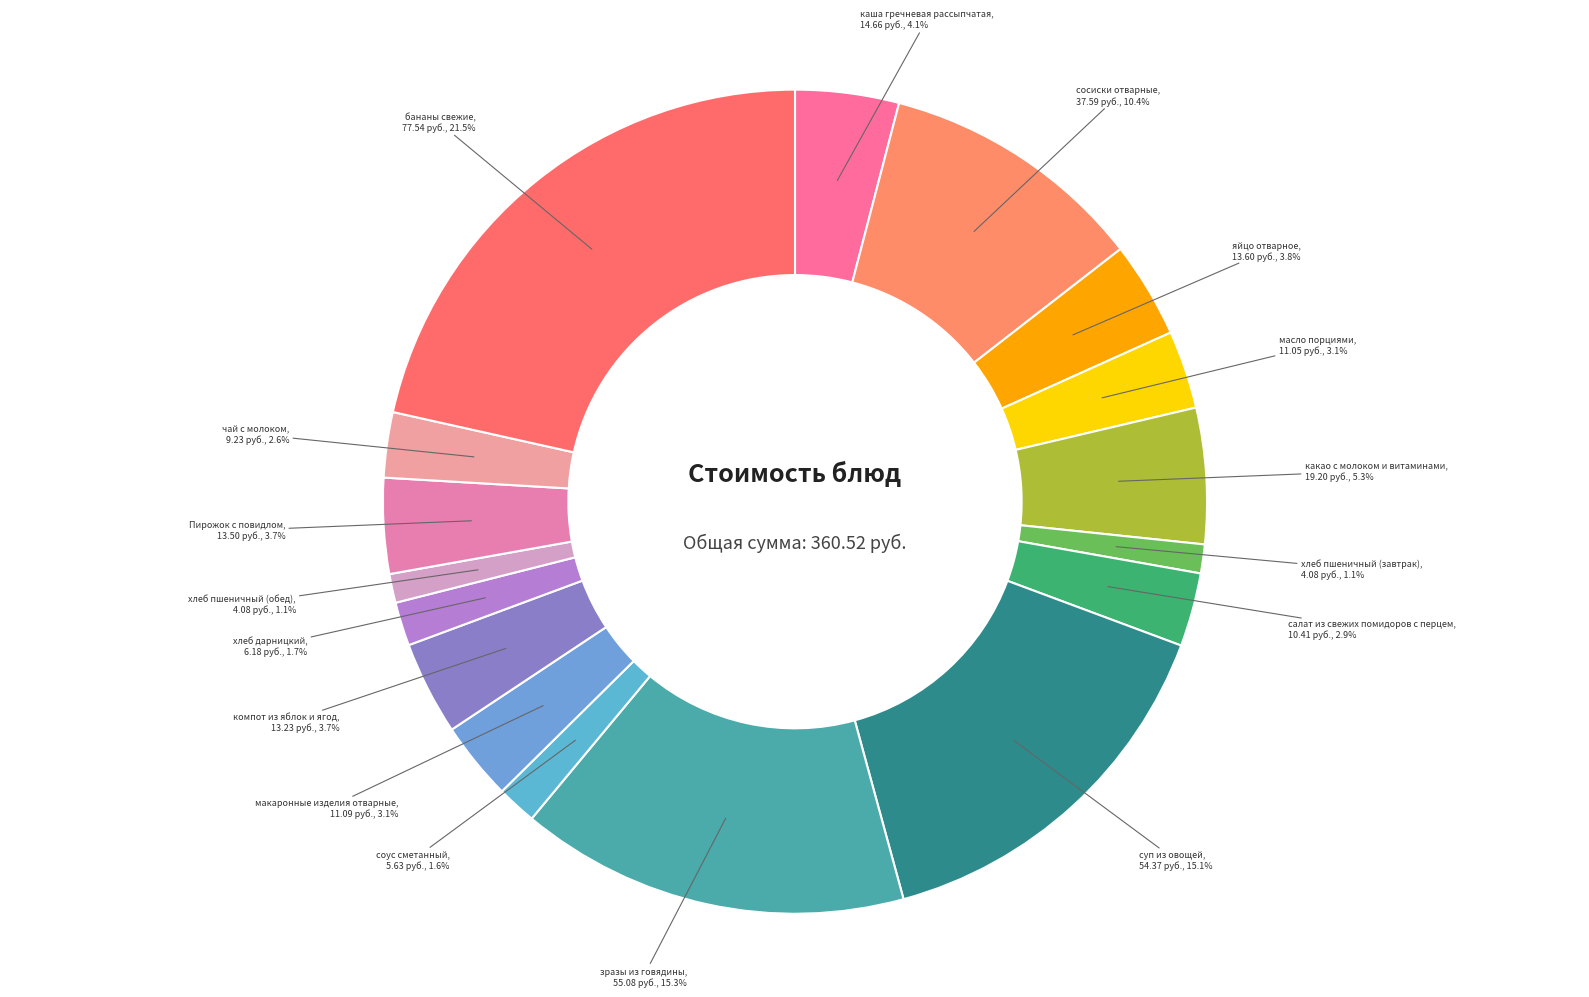

Which slice is the largest?

бананы свежие